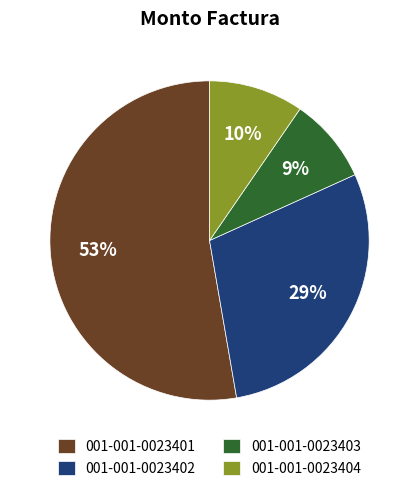

Is it true that 001-001-0023403 is 9% of the pie?

True